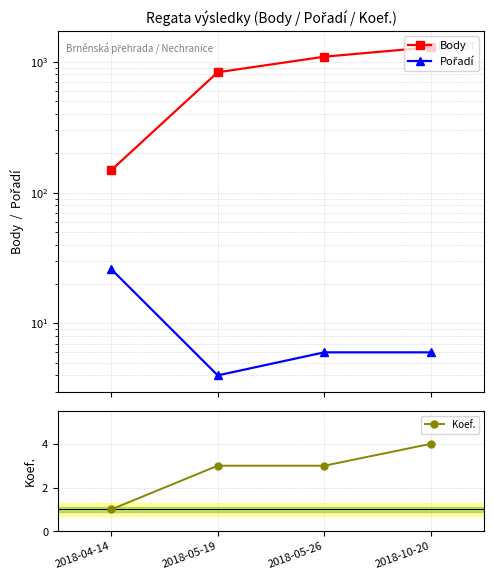

Which label corresponds to the largest value in the chart?

2018-10-20